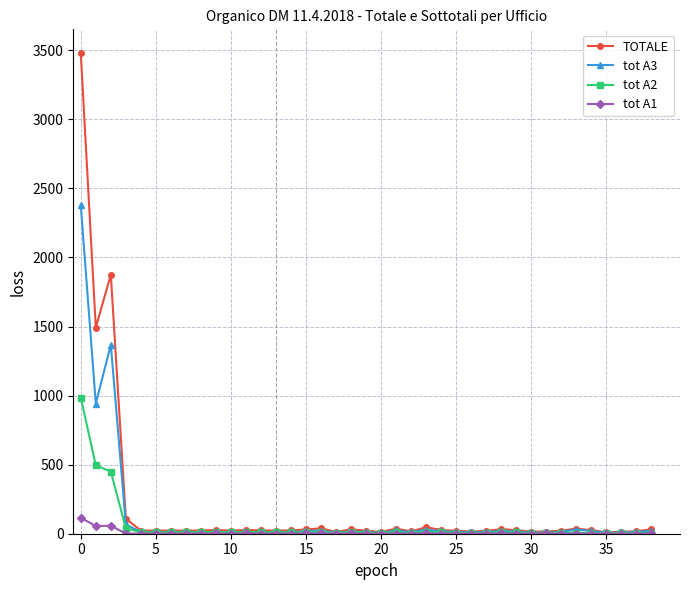

What is the difference between the second highest and second lowest values in the tot A3 series?

1362